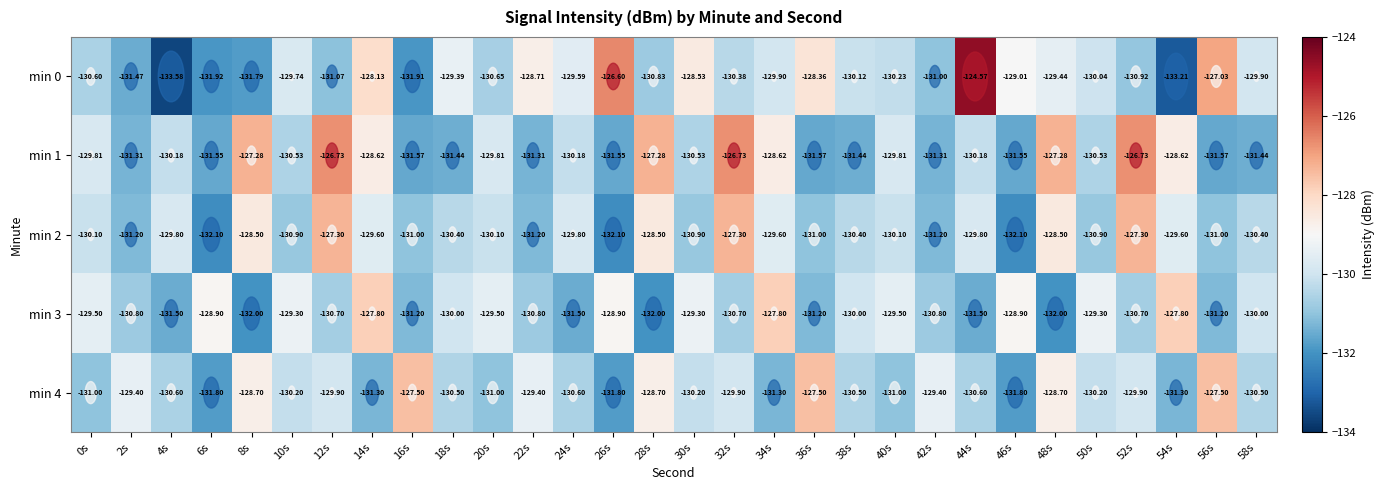

How many data points does each series have?

30